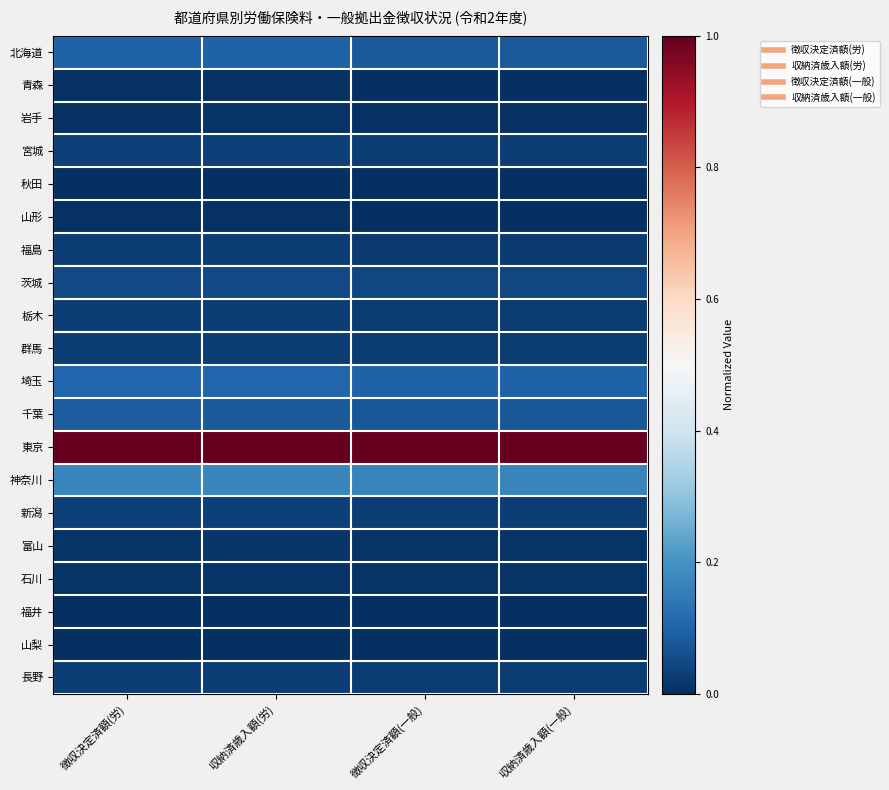

What is the difference between the highest and lowest values at 徴収決定済額(労)?

1.0